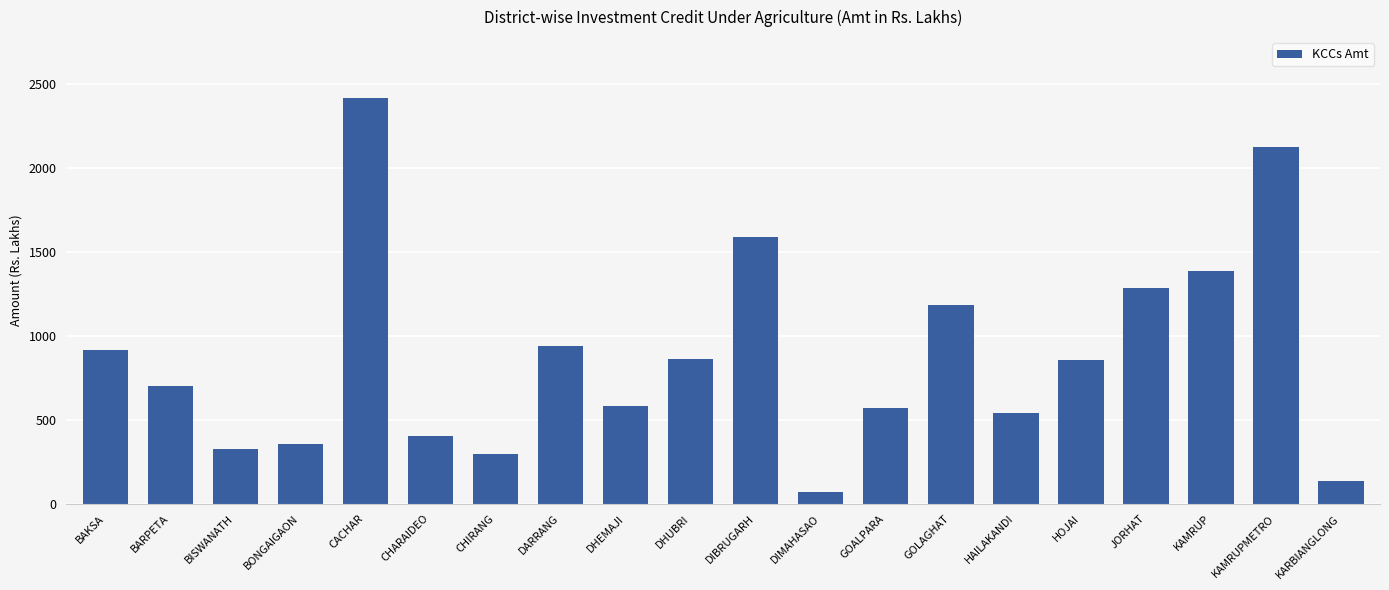

How many data points are less than 858?

10